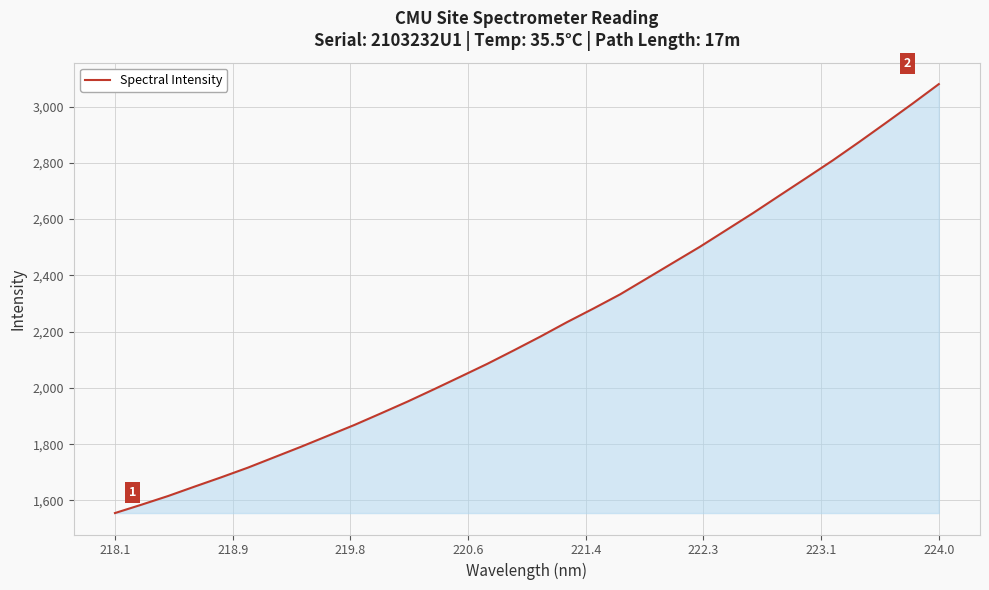

What is the maximum value shown in the chart?

3079.9